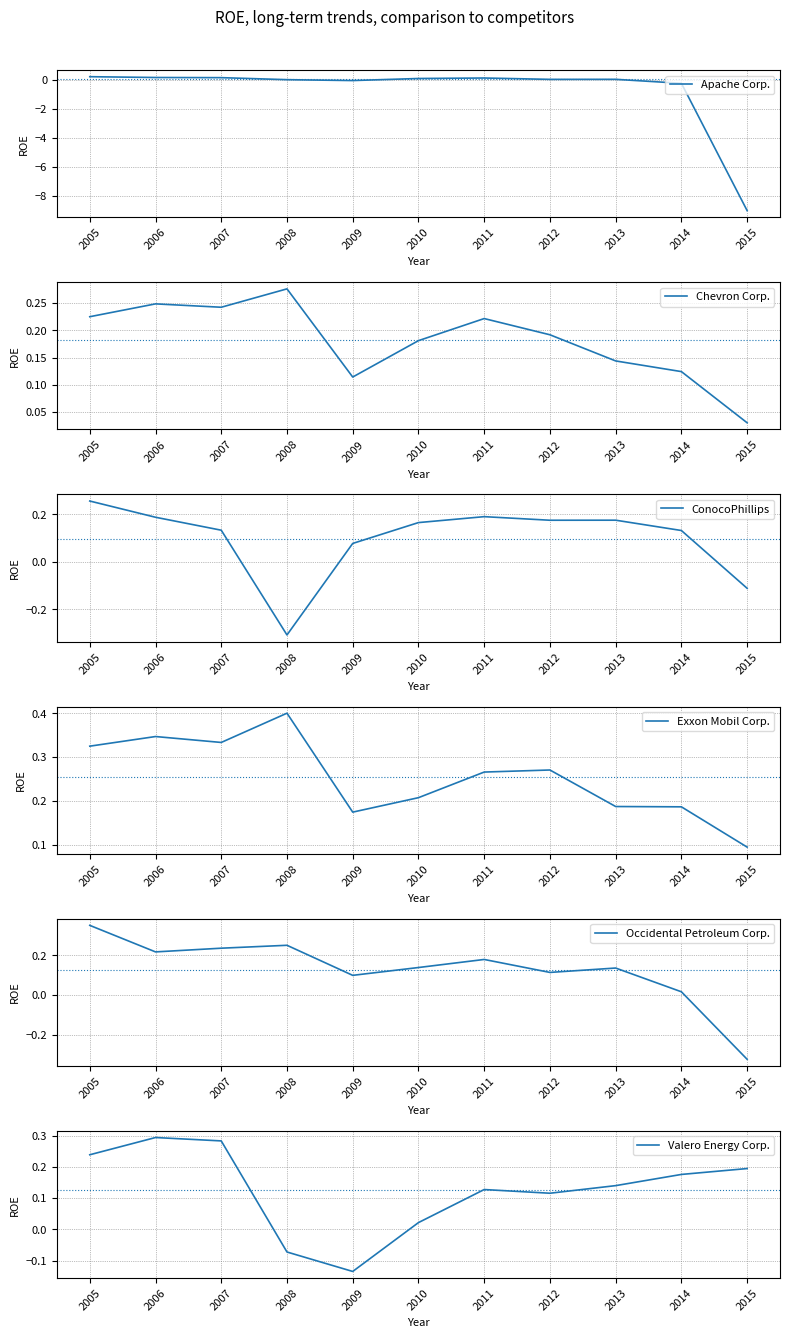

Reading left to right, list all the values displayed in this chart.

Apache Corp.: 0.2	0.2	0.2	0.0	-0.0	0.1	0.2	0.1	0.1	-0.2	-9.0
Chevron Corp.: 0.2	0.2	0.2	0.3	0.1	0.2	0.2	0.2	0.1	0.1	0.0
ConocoPhillips: 0.3	0.2	0.1	-0.3	0.1	0.2	0.2	0.2	0.2	0.1	-0.1
Exxon Mobil Corp.: 0.3	0.3	0.3	0.4	0.2	0.2	0.3	0.3	0.2	0.2	0.1
Occidental Petroleum Corp.: 0.4	0.2	0.2	0.3	0.1	0.1	0.2	0.1	0.1	0.0	-0.3
Valero Energy Corp.: 0.2	0.3	0.3	-0.1	-0.1	0.0	0.1	0.1	0.1	0.2	0.2